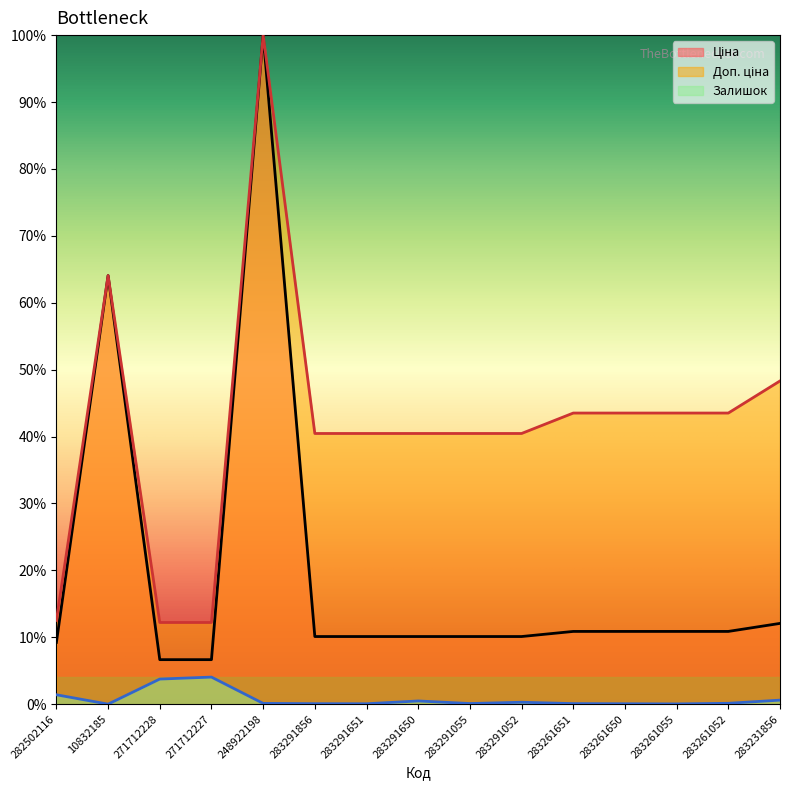

Between 283291651 and 283261055, which series saw the biggest shift?

Доп. ціна